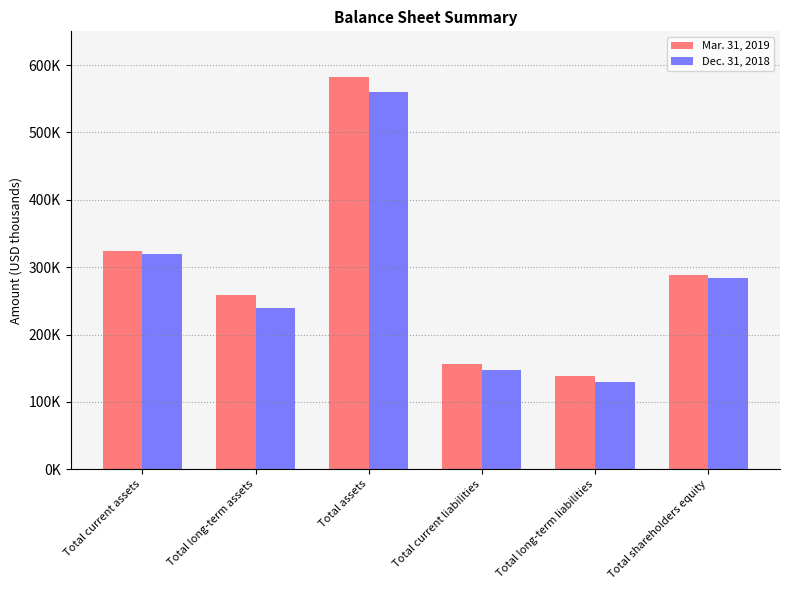

Are the bars grouped side by side (vs. stacked)?

Yes